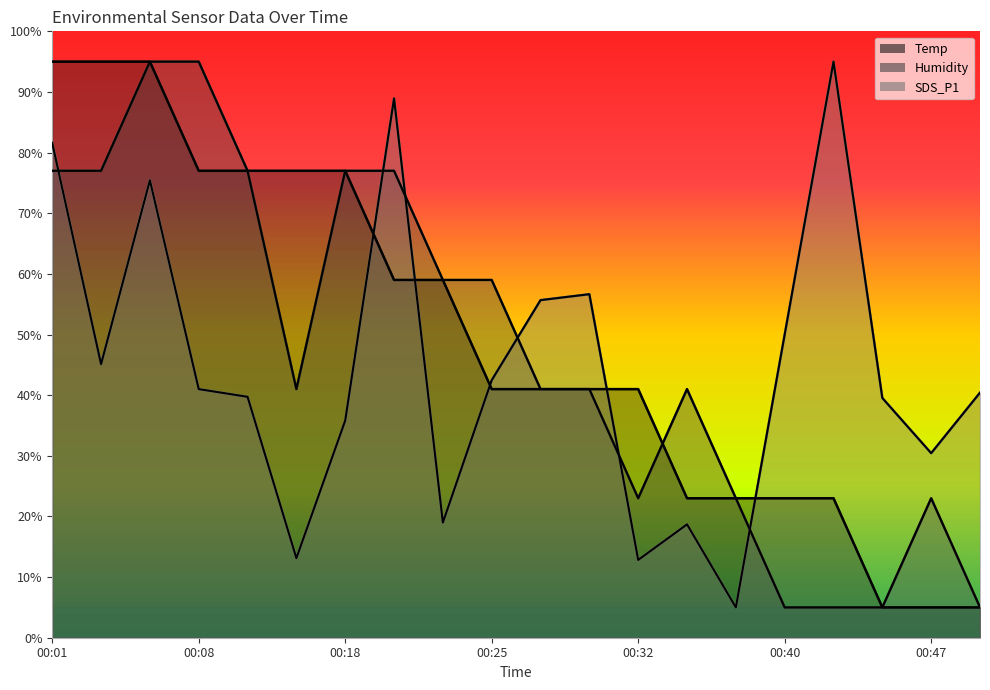

Rank the categories by Humidity value from highest to lowest.

00:06, 00:08, 00:01, 00:03, 00:10, 00:18, 00:20, 00:23, 00:25, 00:13, 00:27, 00:30, 00:35, 00:32, 00:37, 00:47, 00:40, 00:42, 00:44, 00:49